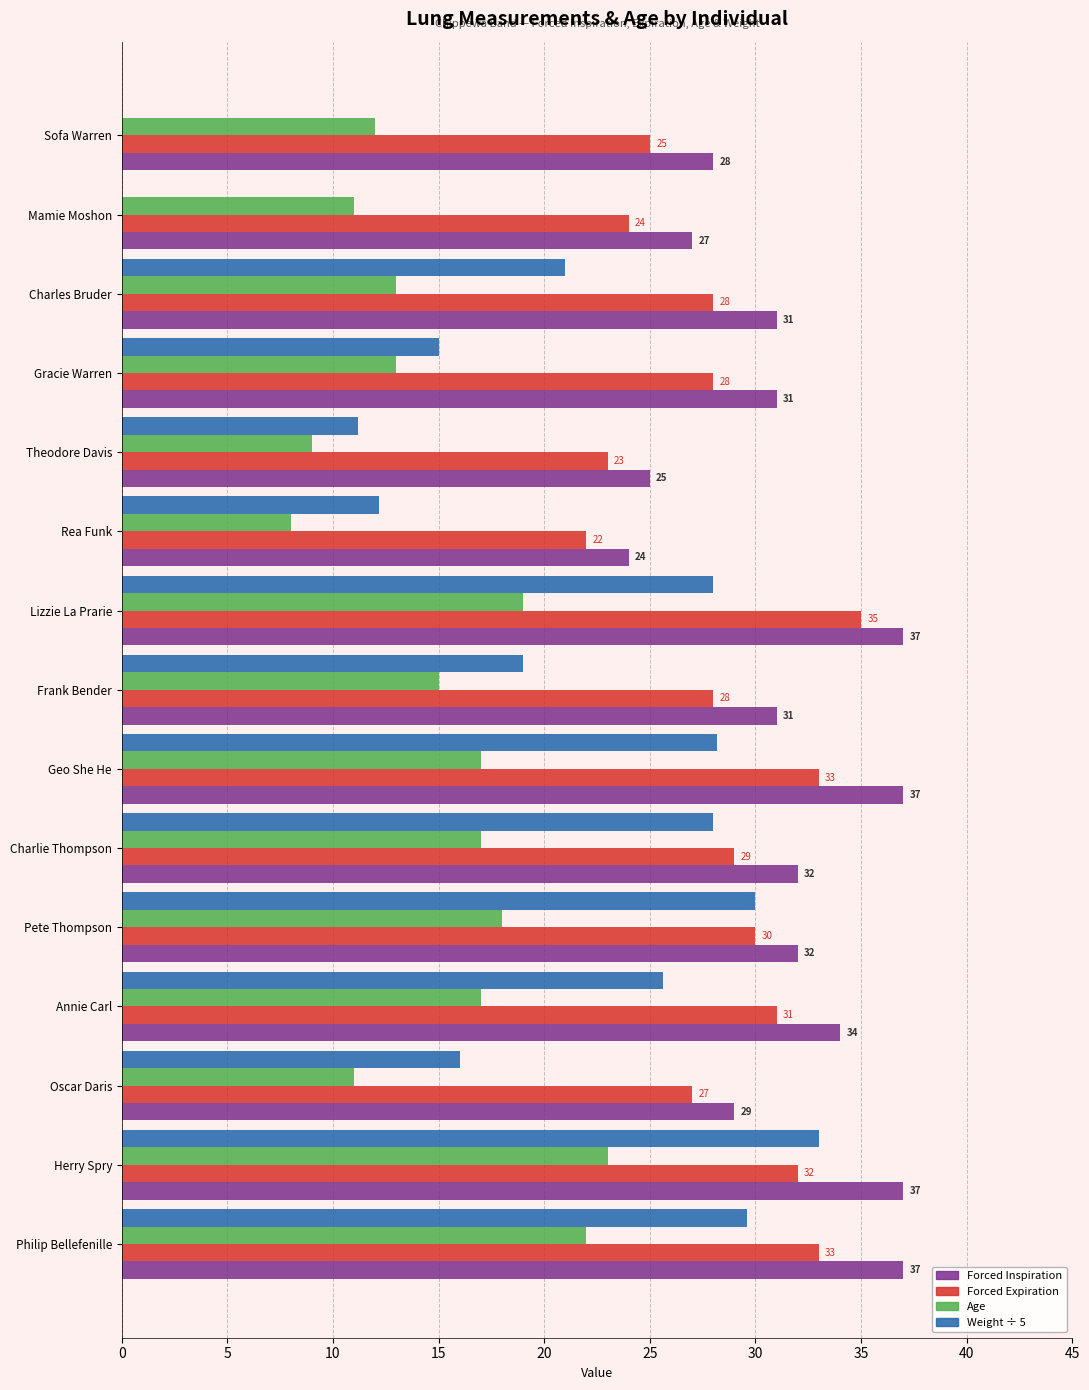

What value does the Age series have at Annie Carl?

17.0